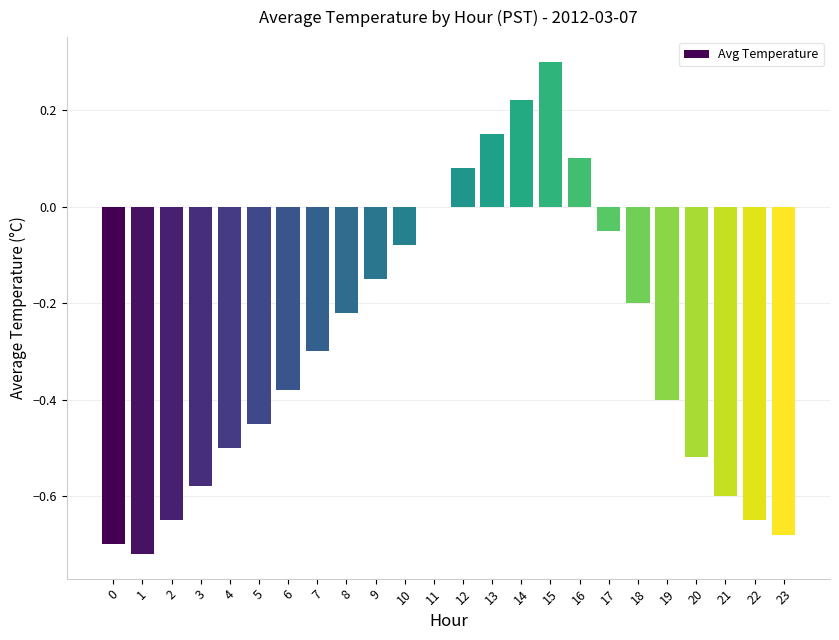

How many categories are shown in the chart?

24